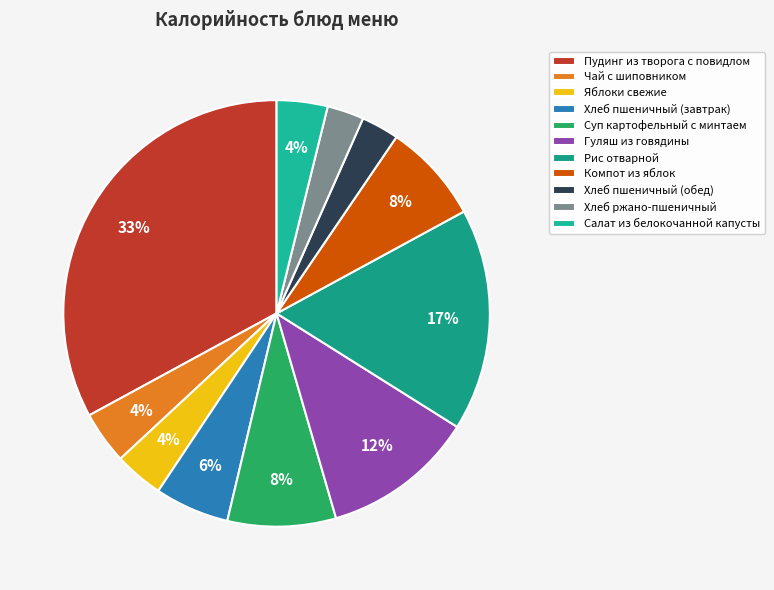

True or false: Хлеб ржано-пшеничный accounts for 3% of the total.

True